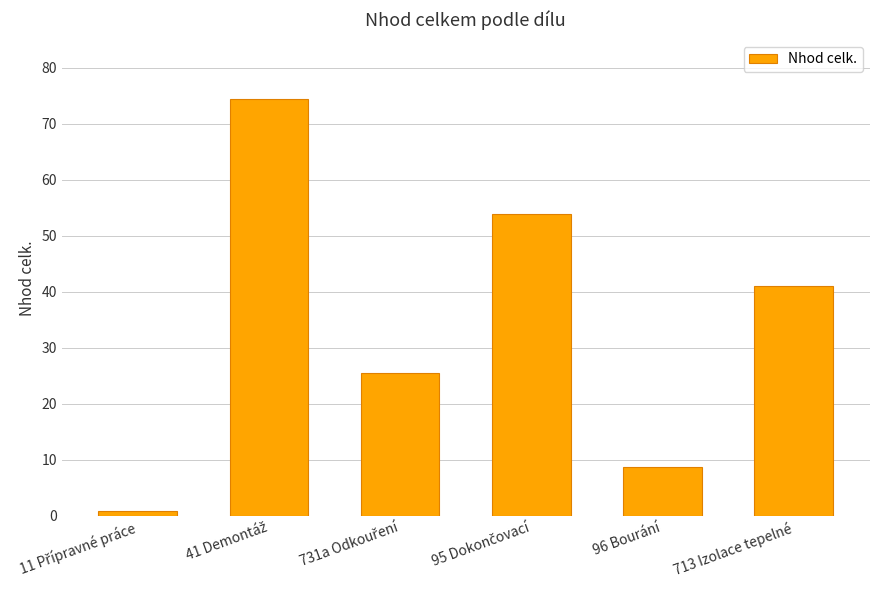

True or false: the data shows 4.7 at 96 Bourání.

False